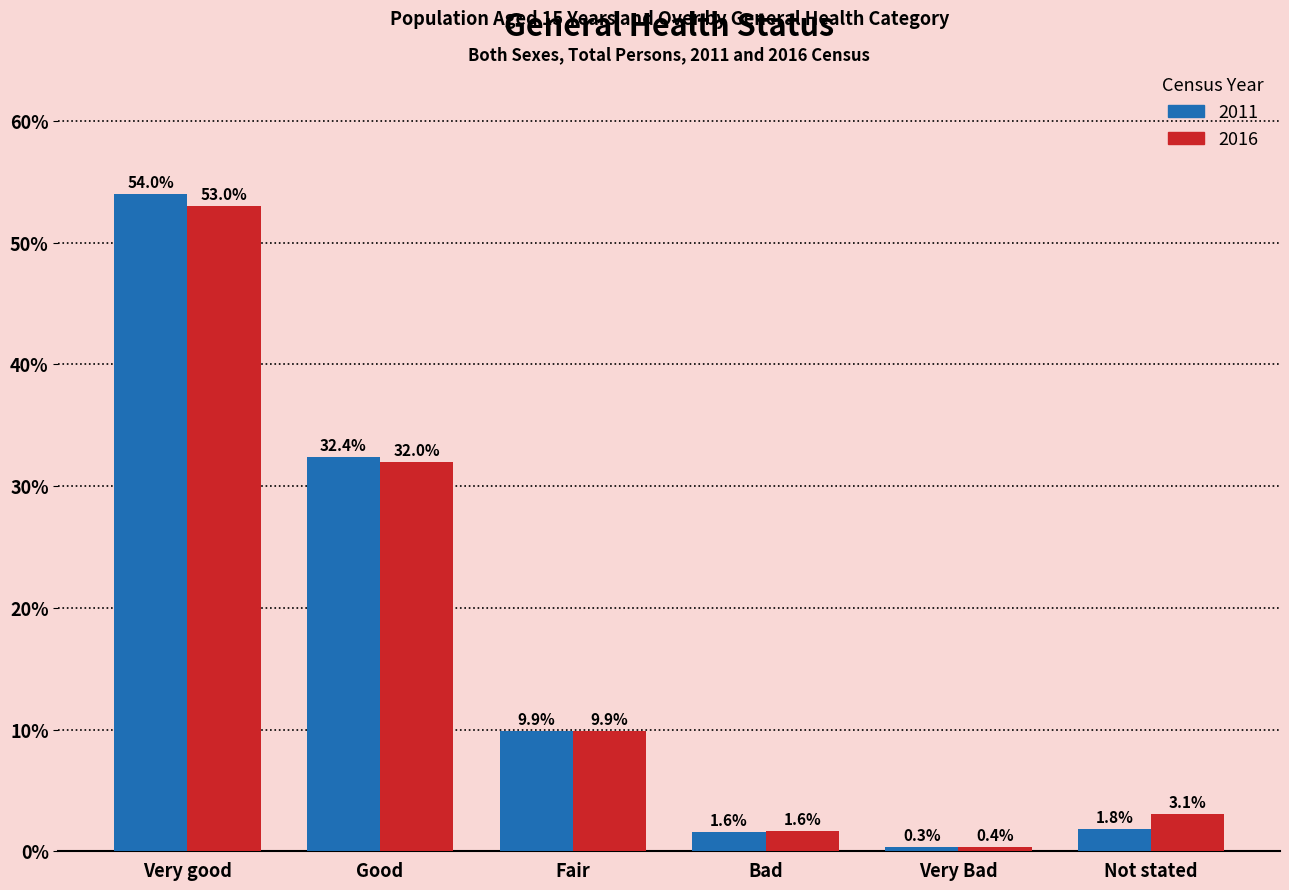

Which label corresponds to the largest value in the chart?

Very good